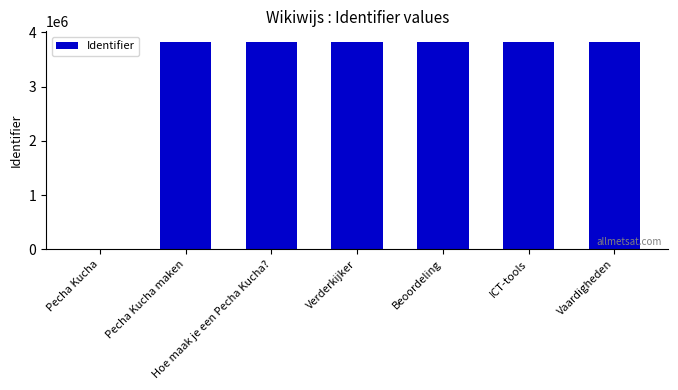

What is the approximate value at ICT-tools, to the nearest 50?

3825850